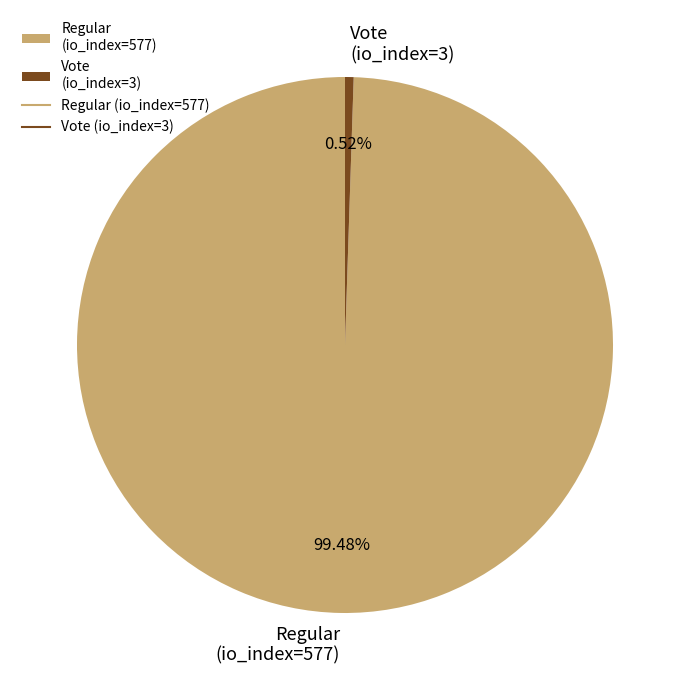

Combined, what portion of the pie is Vote (io_index=3) and Regular (io_index=577)?

100.0%